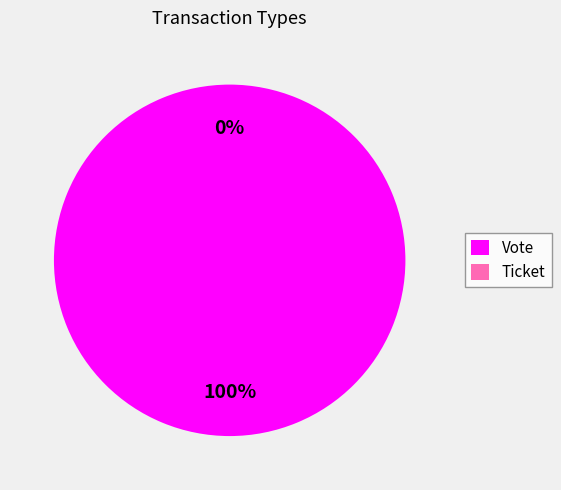

Is there any slice that represents more than half of the pie?

Yes